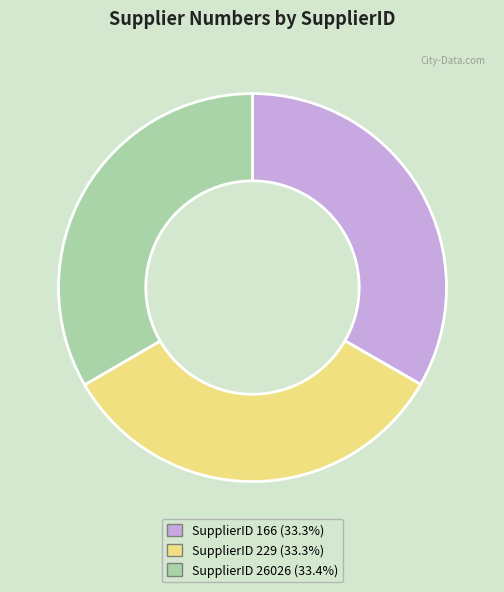

Combined, do SupplierID 229 (33.3%) and SupplierID 166 (33.3%) account for over 50%?

Yes